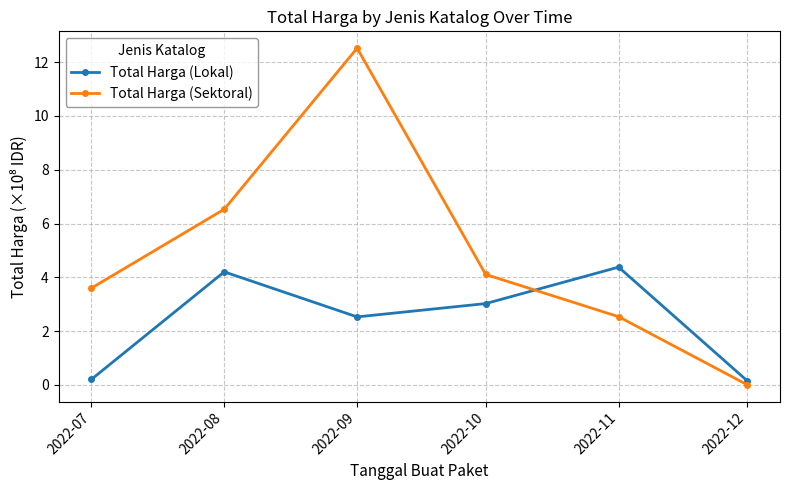

Between 2022-09 and 2022-12, which series saw the biggest shift?

Total Harga (Sektoral)